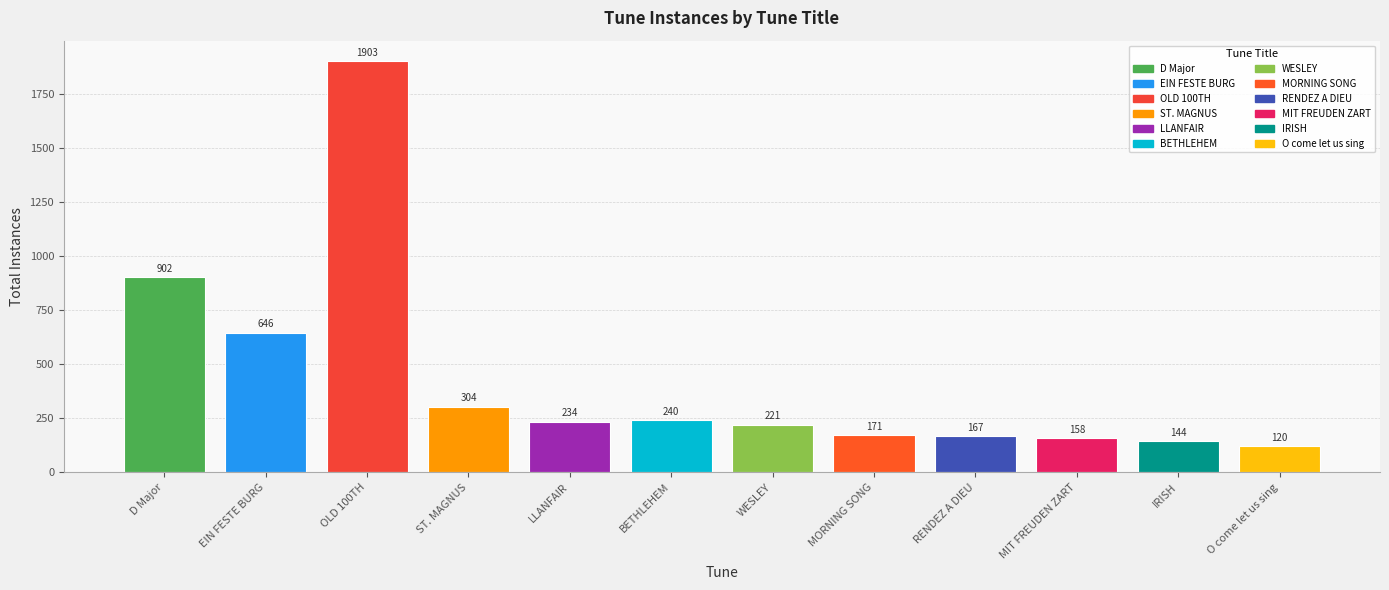

At which label does the data first exceed 234?

D Major